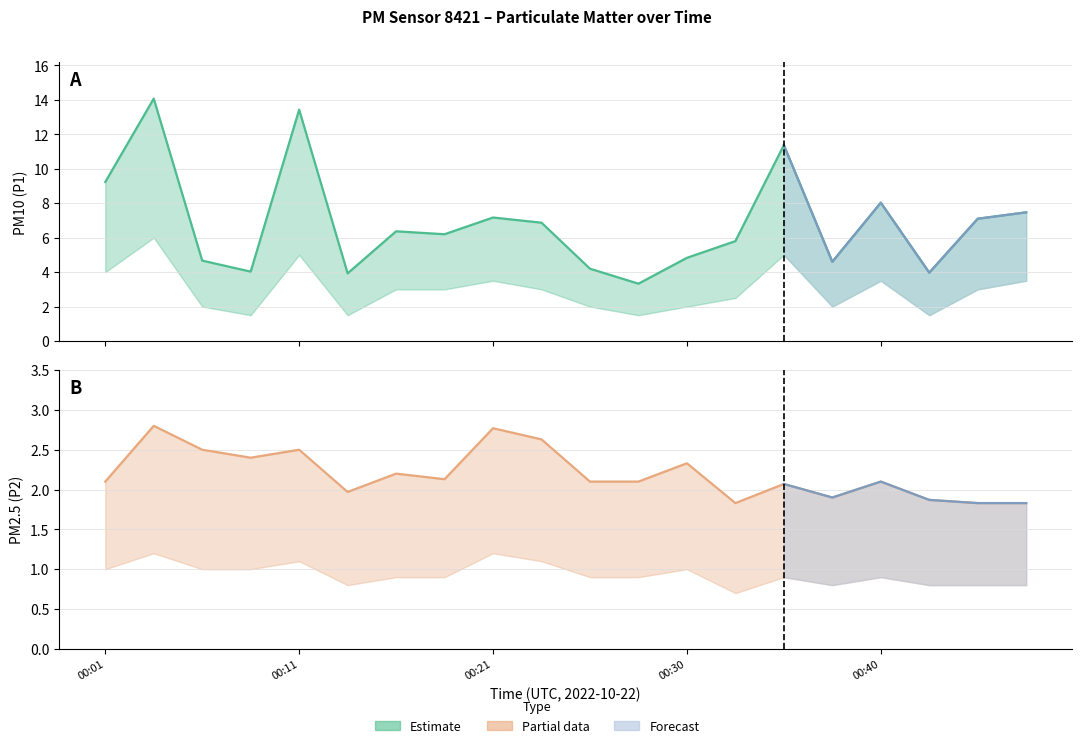

What is the difference between the second highest and second lowest values in the P1 (PM10) series?

9.5